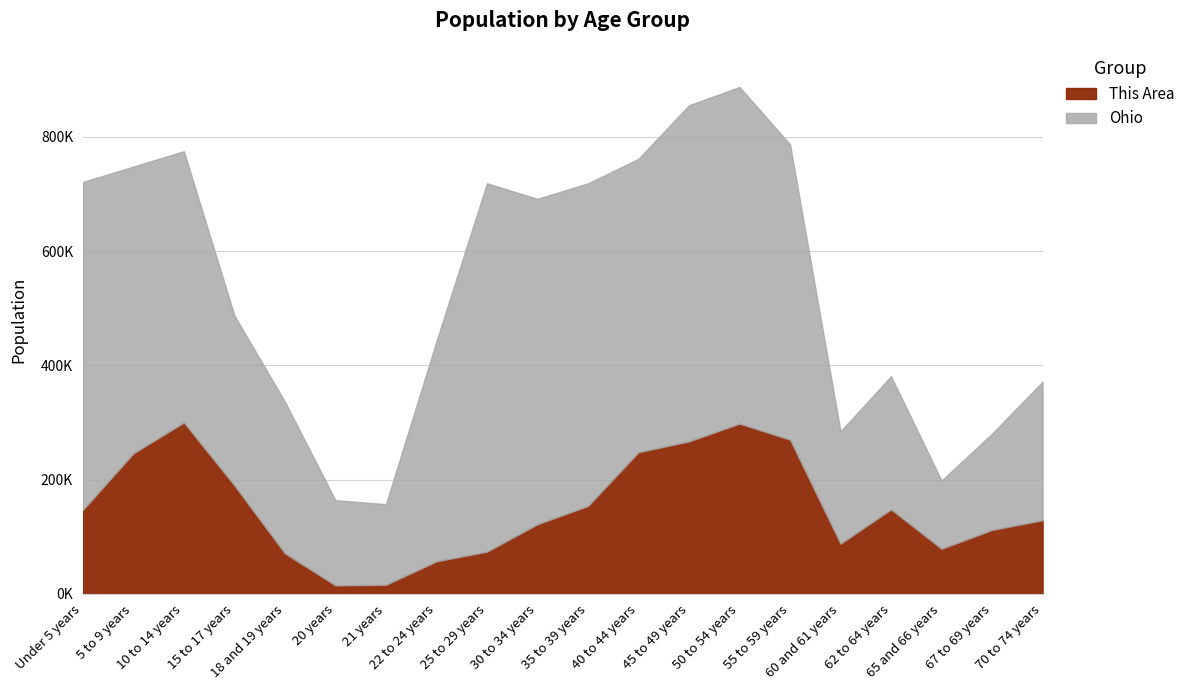

At which label does Ohio reach its minimum?

21 years